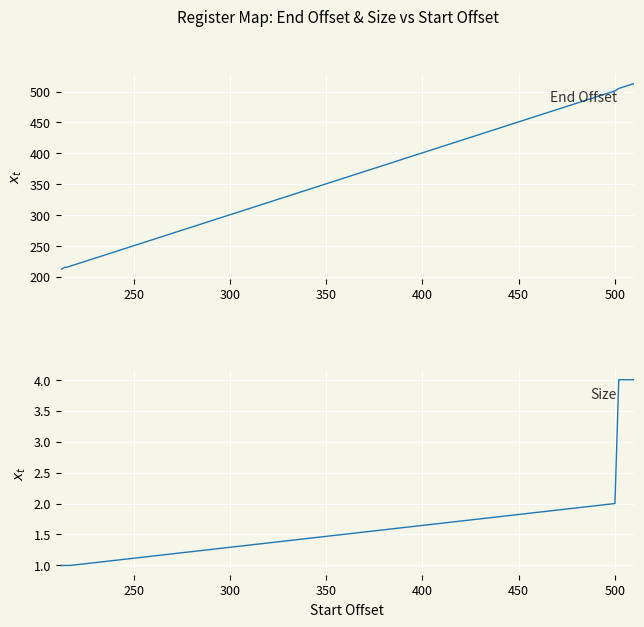

The value of Size at 300 is 2. True or false?

False